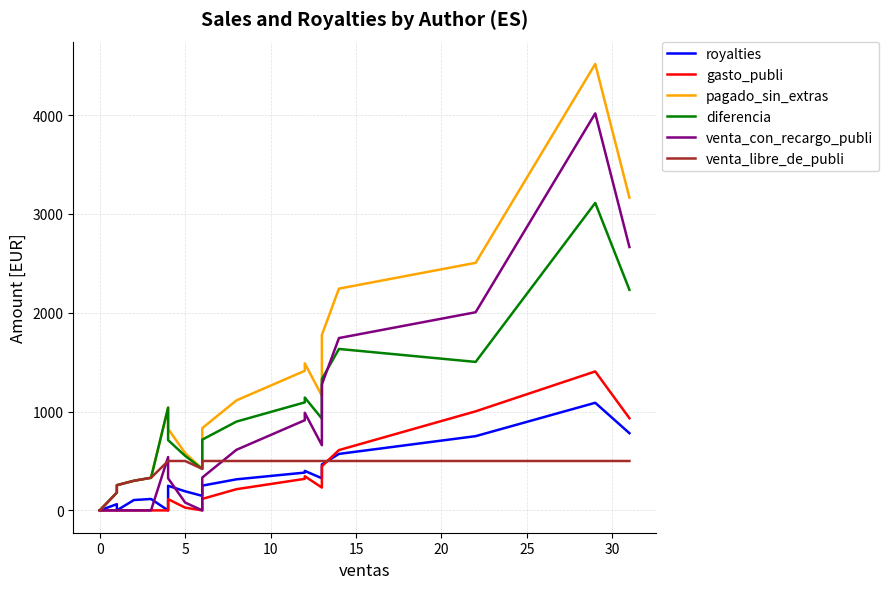

List the series in order of their peak value, lowest first.

venta_libre_de_publi, royalties, gasto_publi, diferencia, venta_con_recargo_publi, pagado_sin_extras